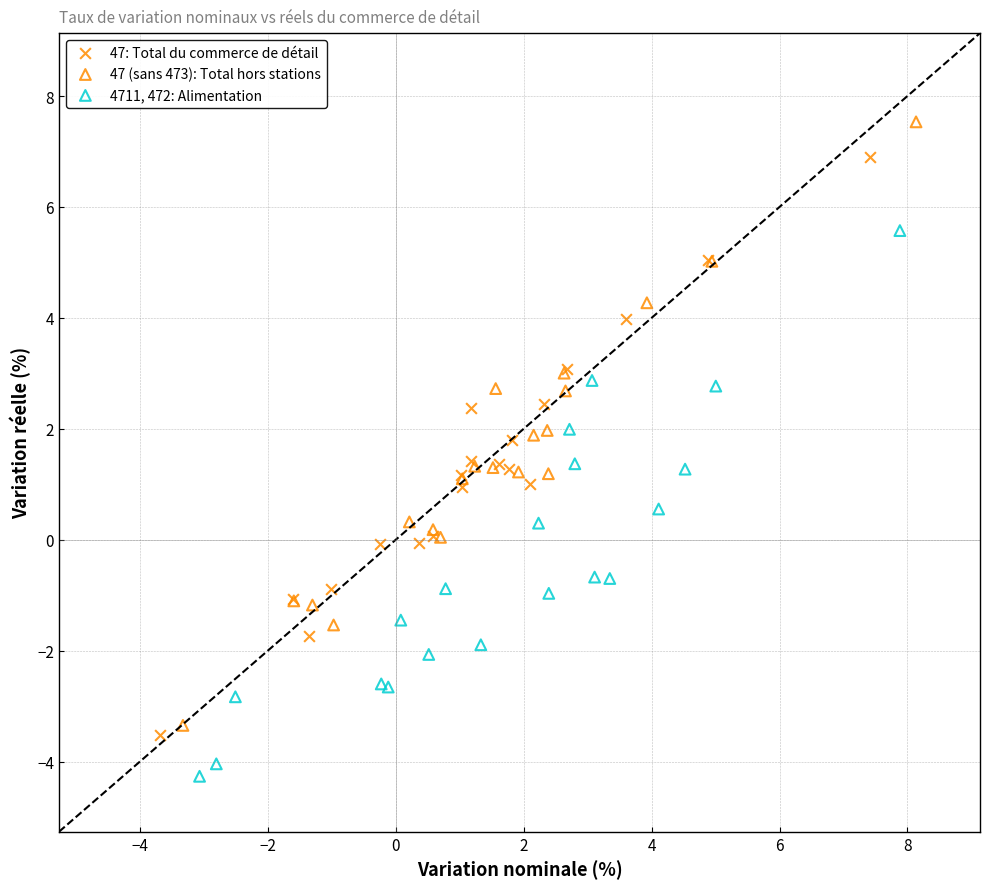

Which series contains the lowest Y value?

4711, 472: Alimentation